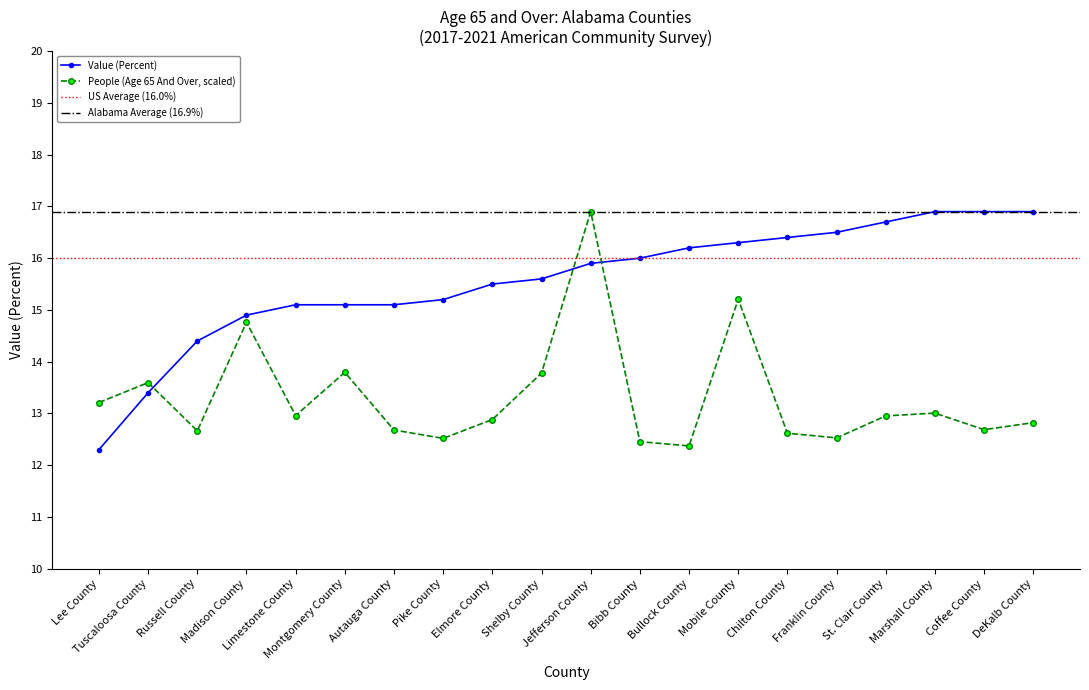

Which series changed the most between Marshall County and Coffee County?

People (Age 65 And Over)